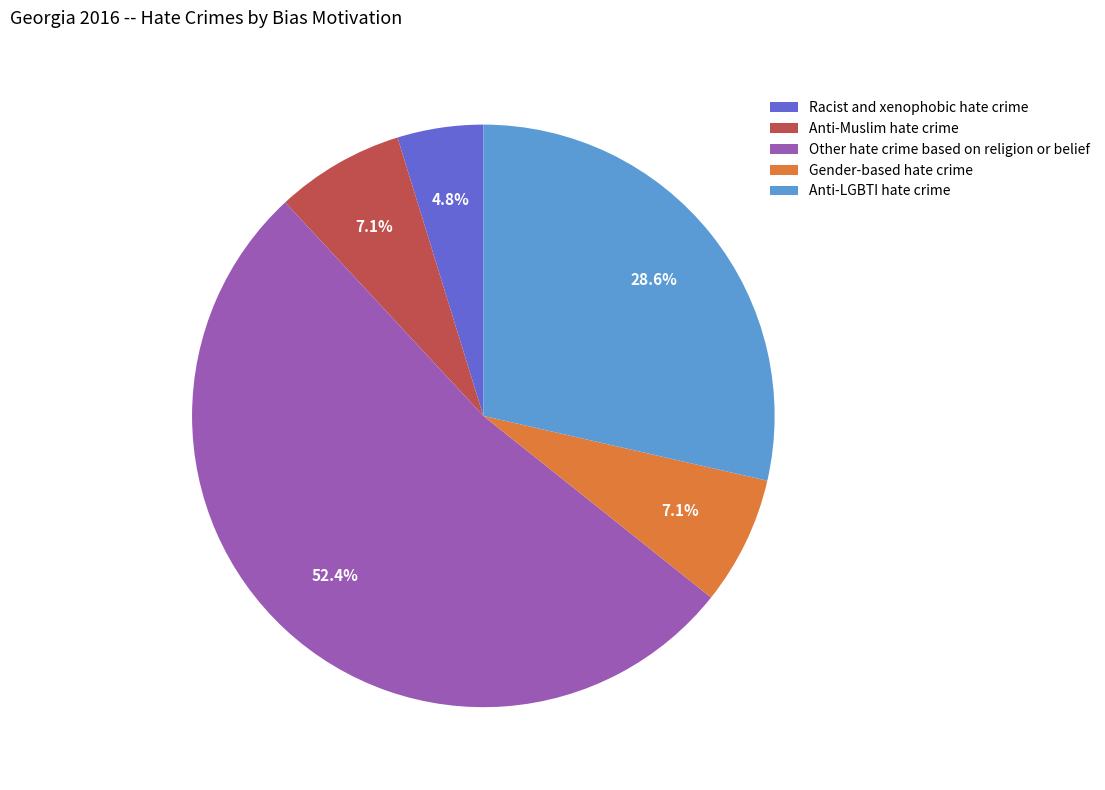

True or false: Anti-Muslim hate crime accounts for 22% of the total.

False